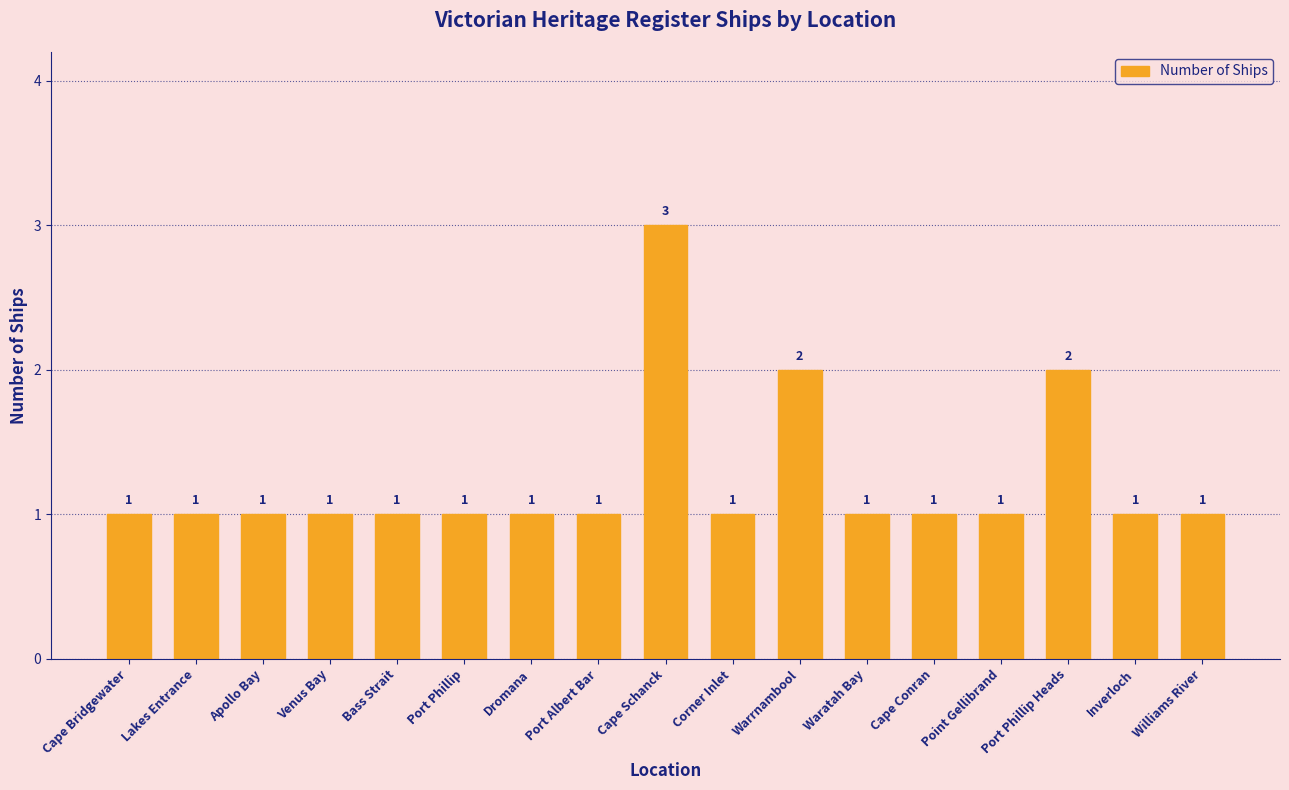

Count the values in the range 1 to 2.

16